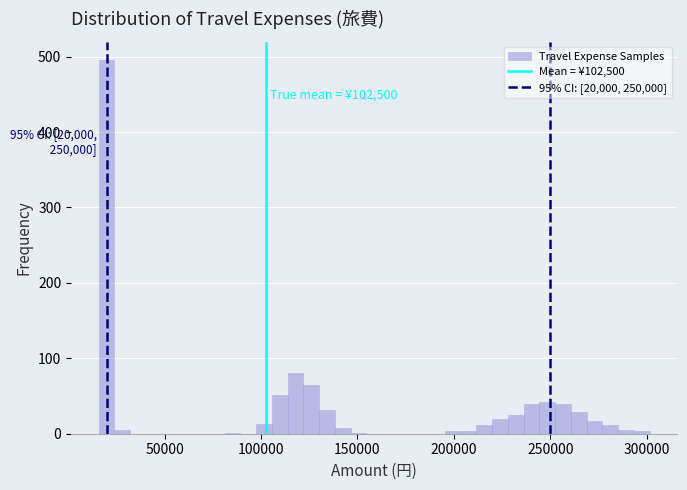

Around what value on the x-axis is the tallest bar? Give the approximate position of its centre, as read against the axis.

20000